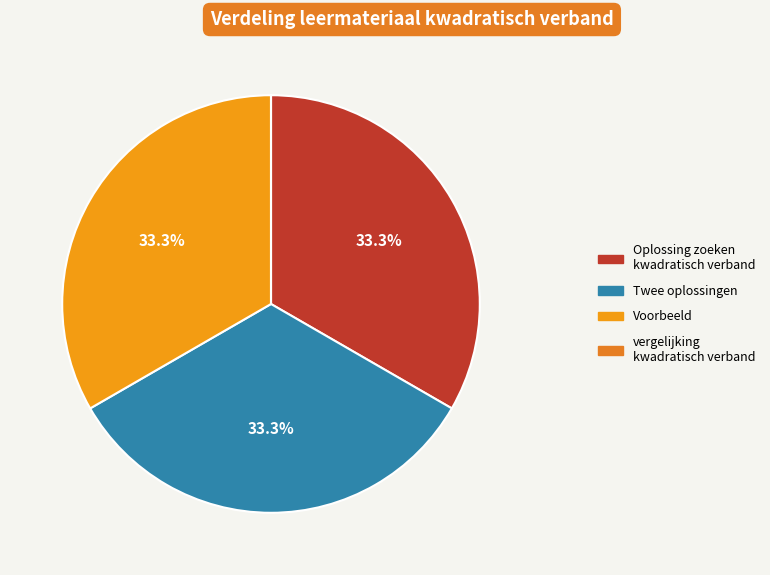

Is Twee oplossingen the majority of the pie?

No